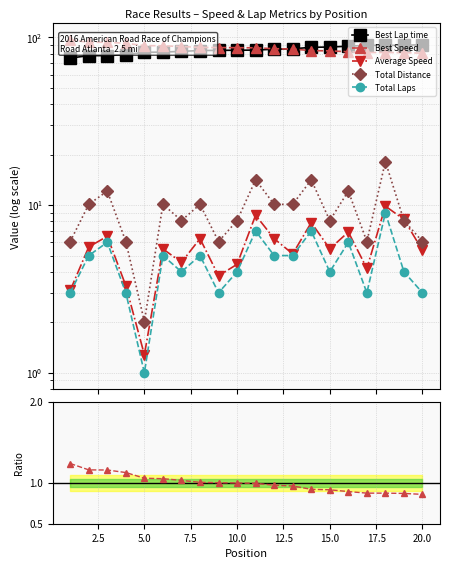

What is the total value across all series at 17.5?

193.0